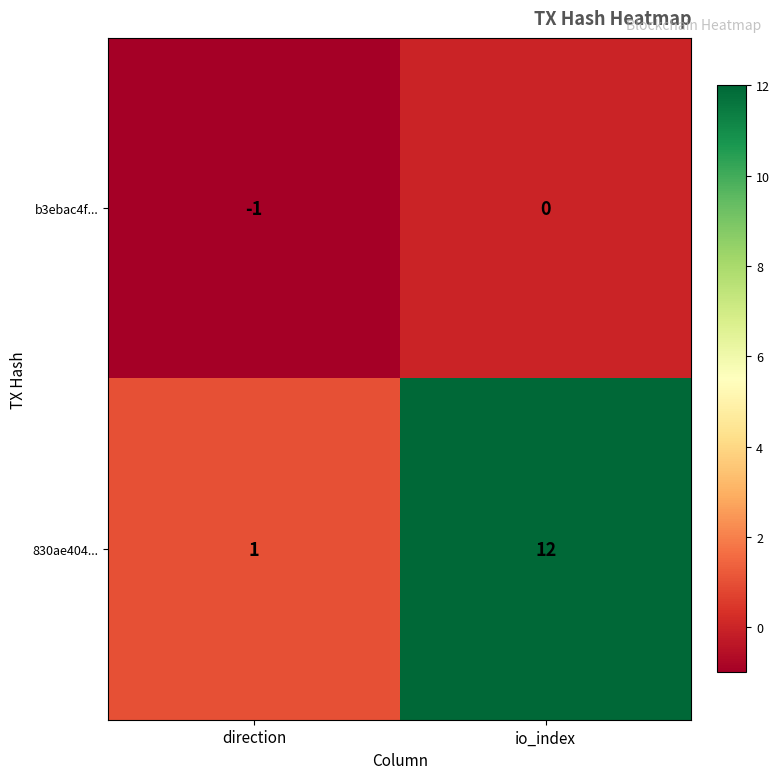

What is the spread (max minus min) of values at io_index?

12